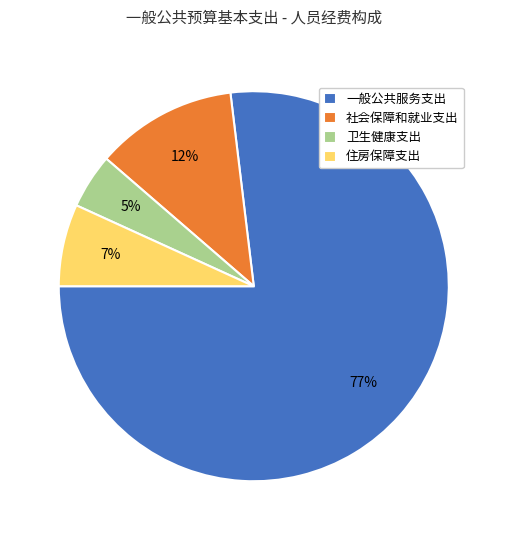

Is it true that 一般公共服务支出 is 89% of the pie?

False